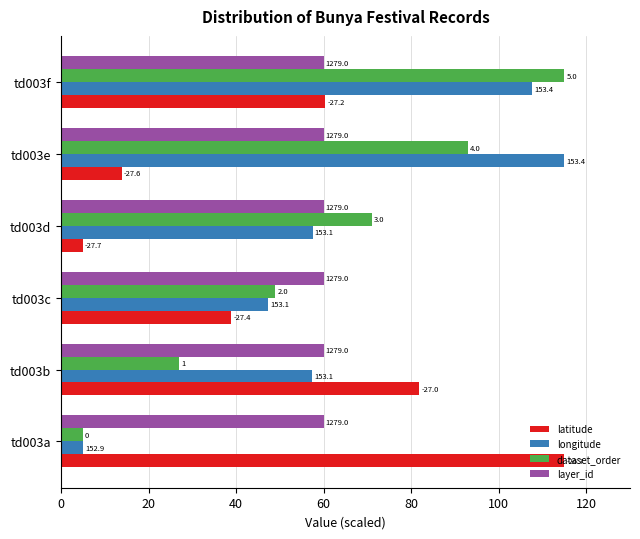

What are all the series names shown in the legend?

latitude, longitude, dataset_order, layer_id